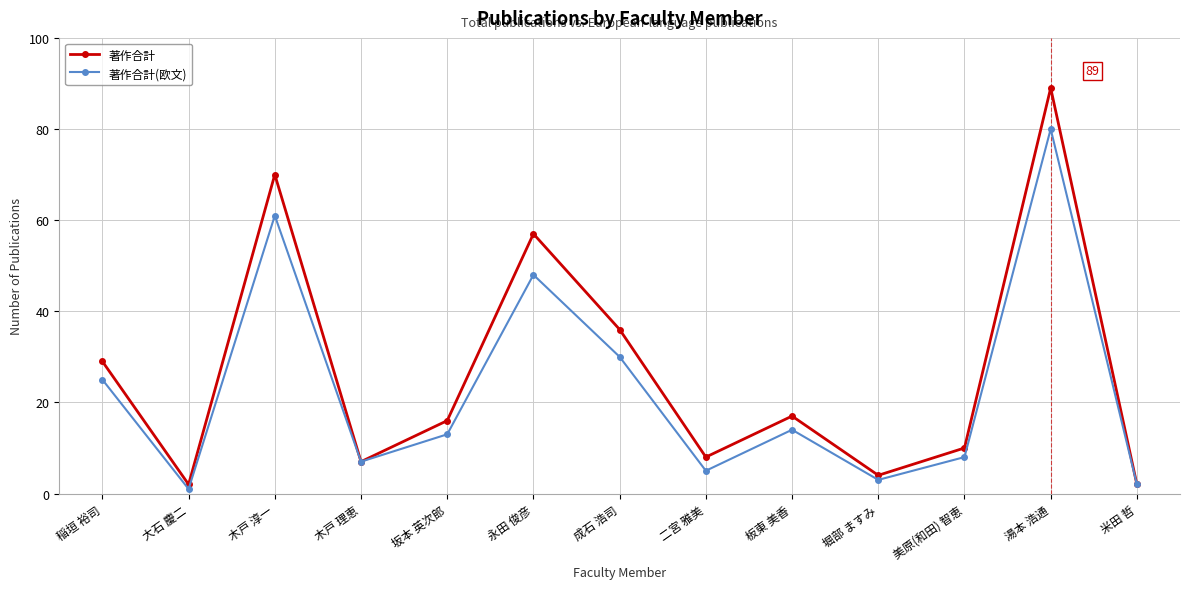

At which category does 著作合計(欧文) reach its first local valley?

大石 慶二